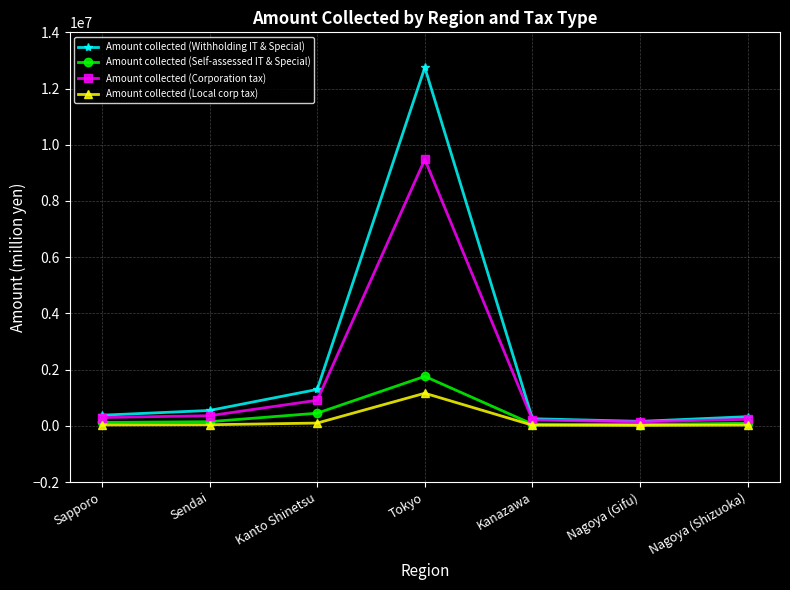

What is the minimum value for Amount collected (Withholding IT & Special)?

159073